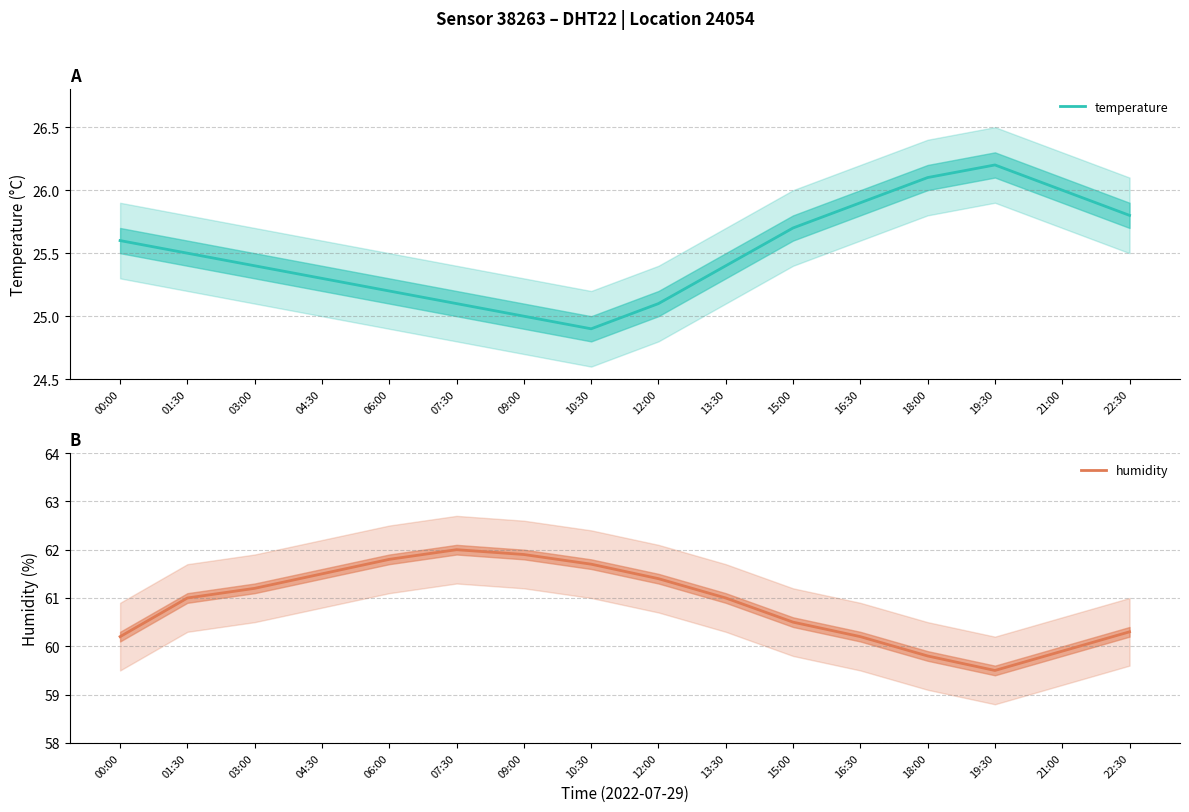

What is the label of the 16th point from the left?

22:30